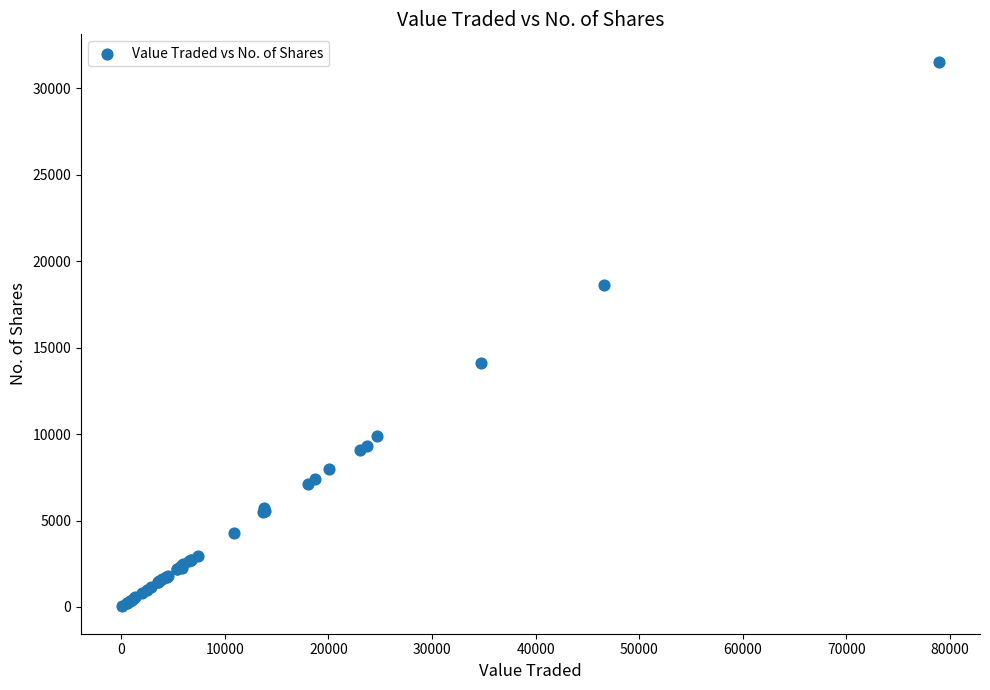

What Y value in the scatter plot is closest to 15790?

14101